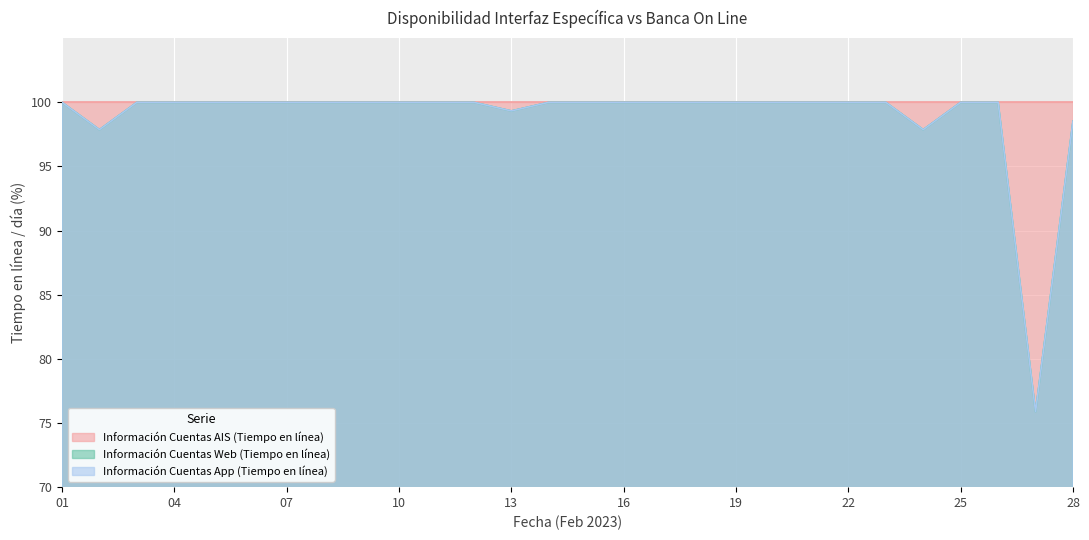

Is it true that Información Cuentas Web (Tiempo en línea) equals 97.9 at 24?

True